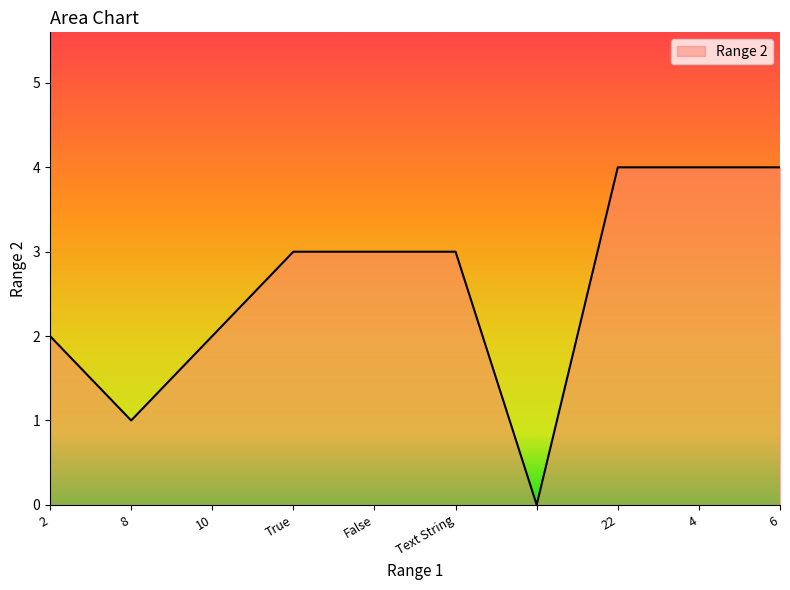

What is the difference between the maximum and minimum values?

4